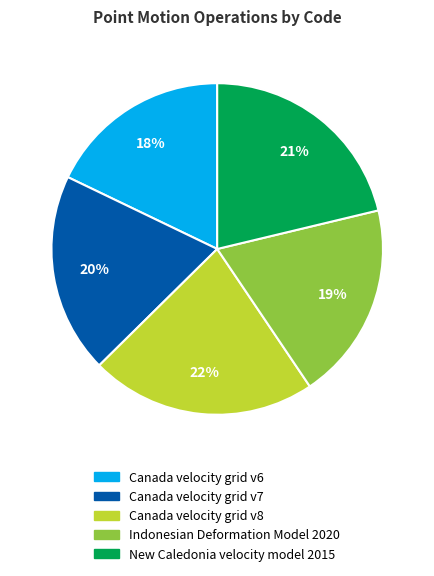

Which slice is the smallest?

Canada velocity grid v6